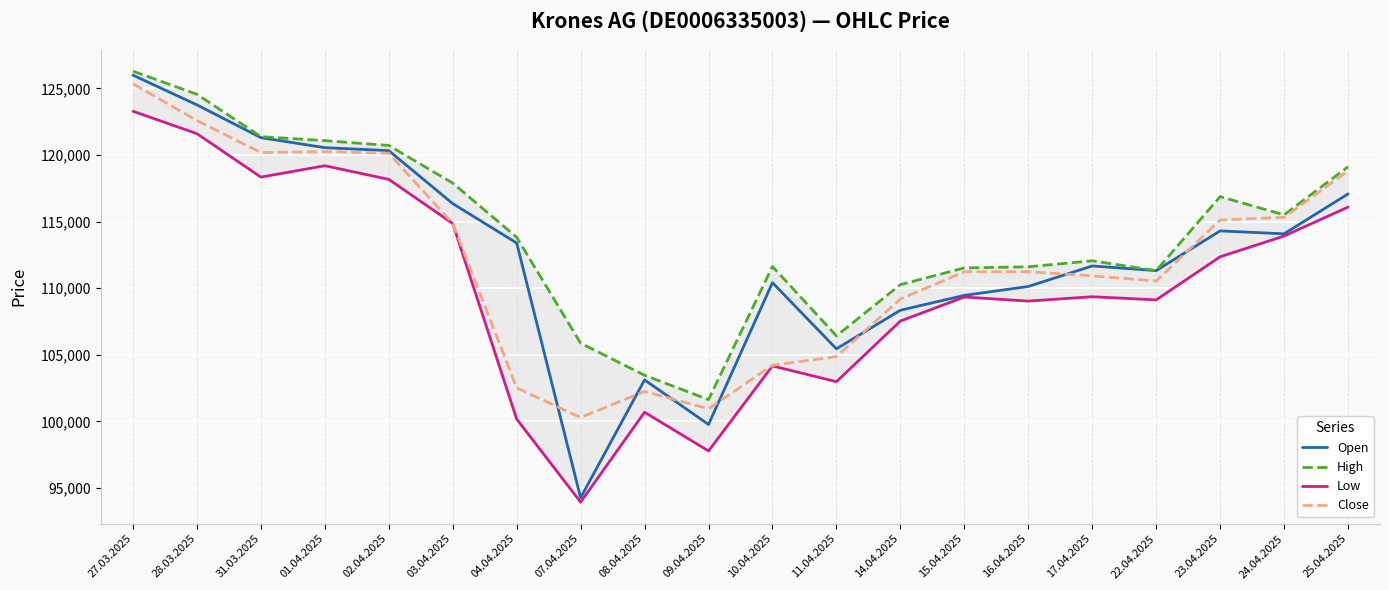

At which label does Close reach its minimum?

07.04.2025